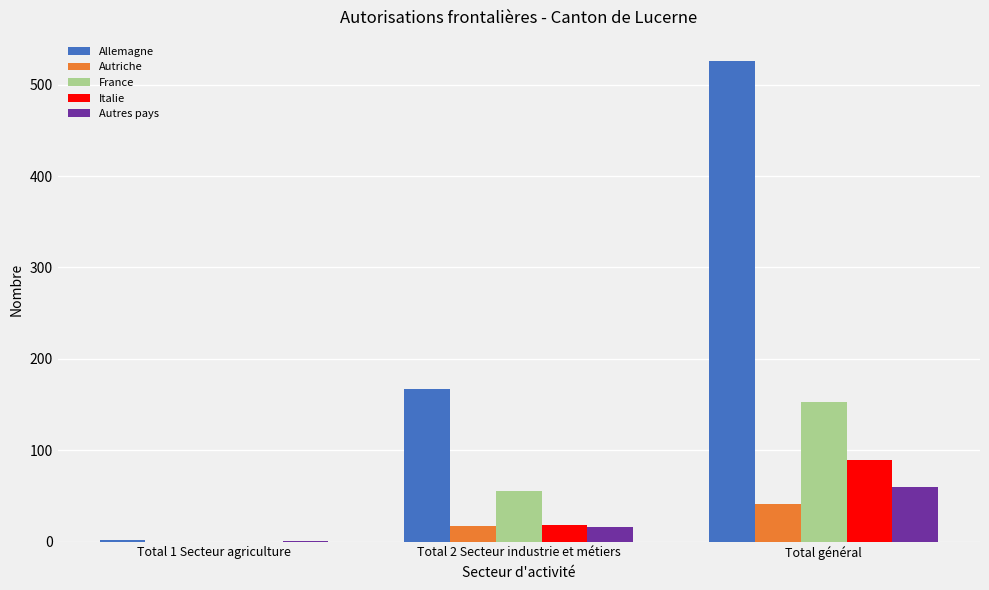

The value of Italie at Total général is 122. True or false?

False